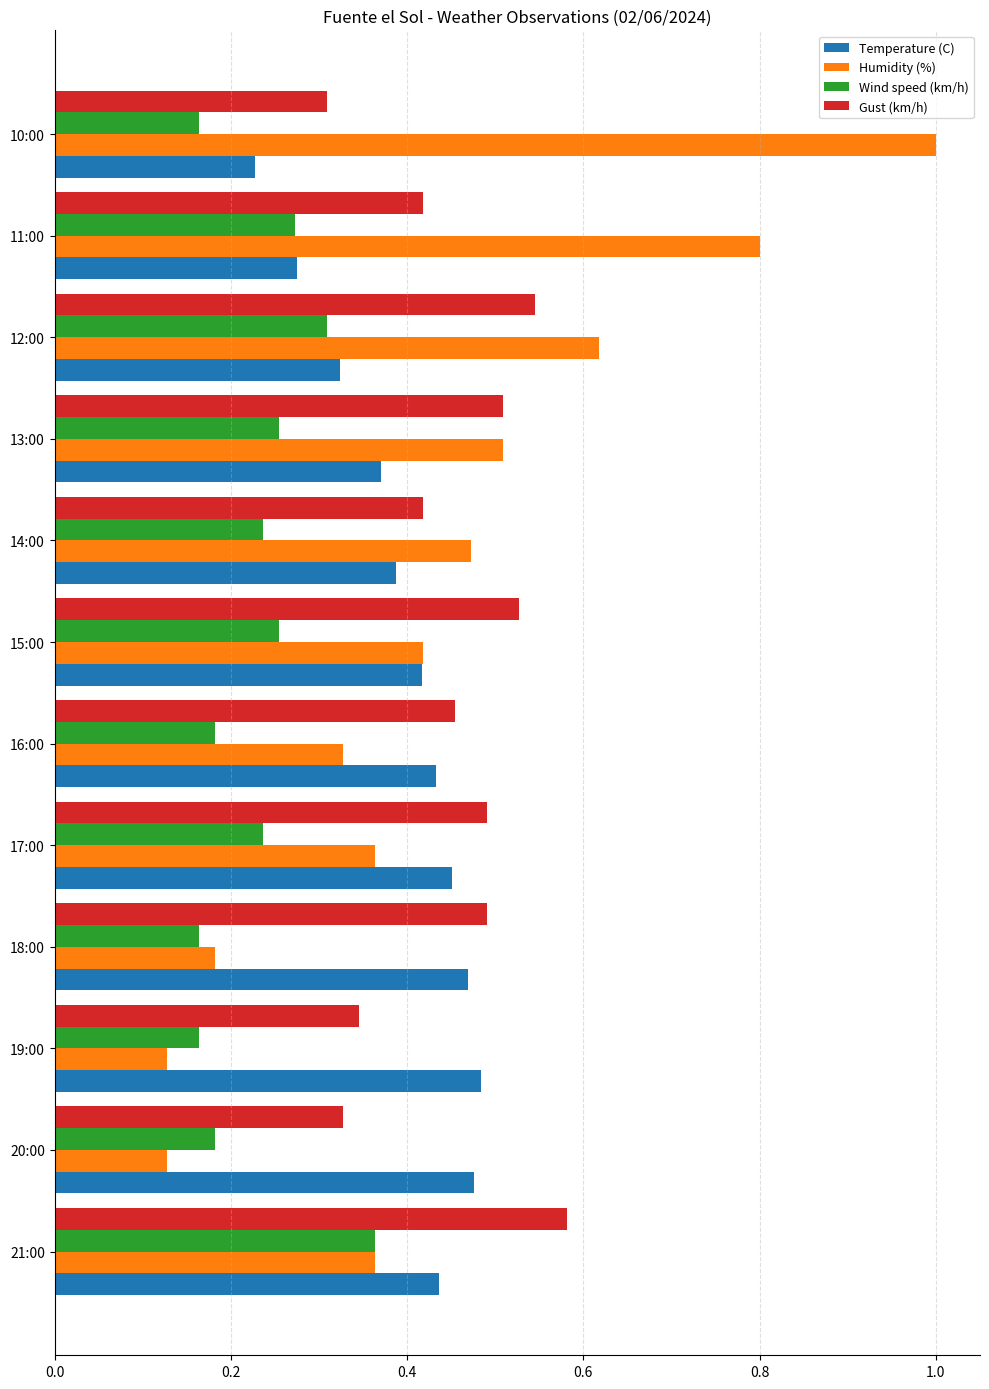

Rank the series by their maximum value, from lowest to highest.

Wind speed (km/h), Temperature (C), Gust (km/h), Humidity (%)